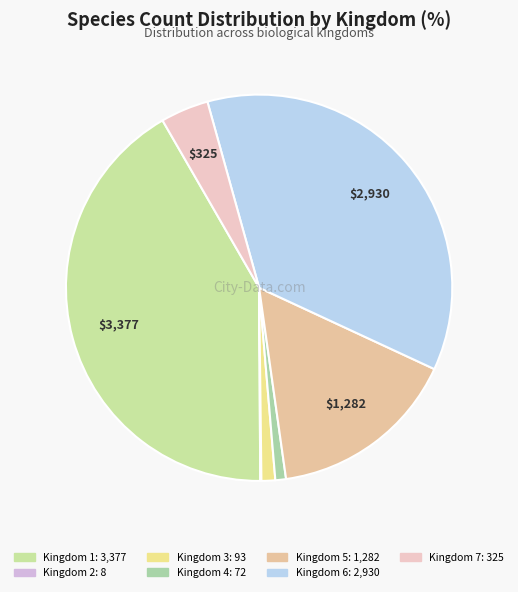

To the nearest percent, what is the difference between the Kingdom 6 and Kingdom 3 slice percentages?

35%